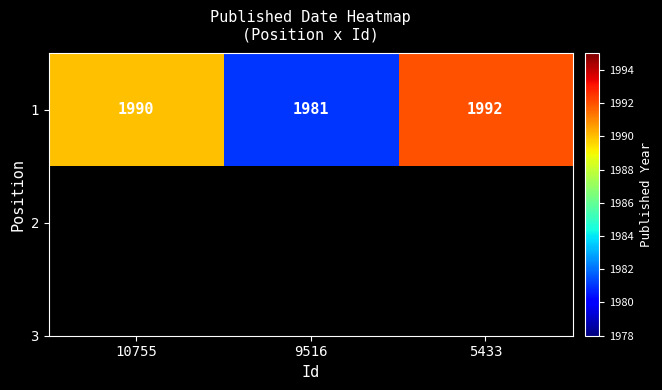

What is the average value?

1988